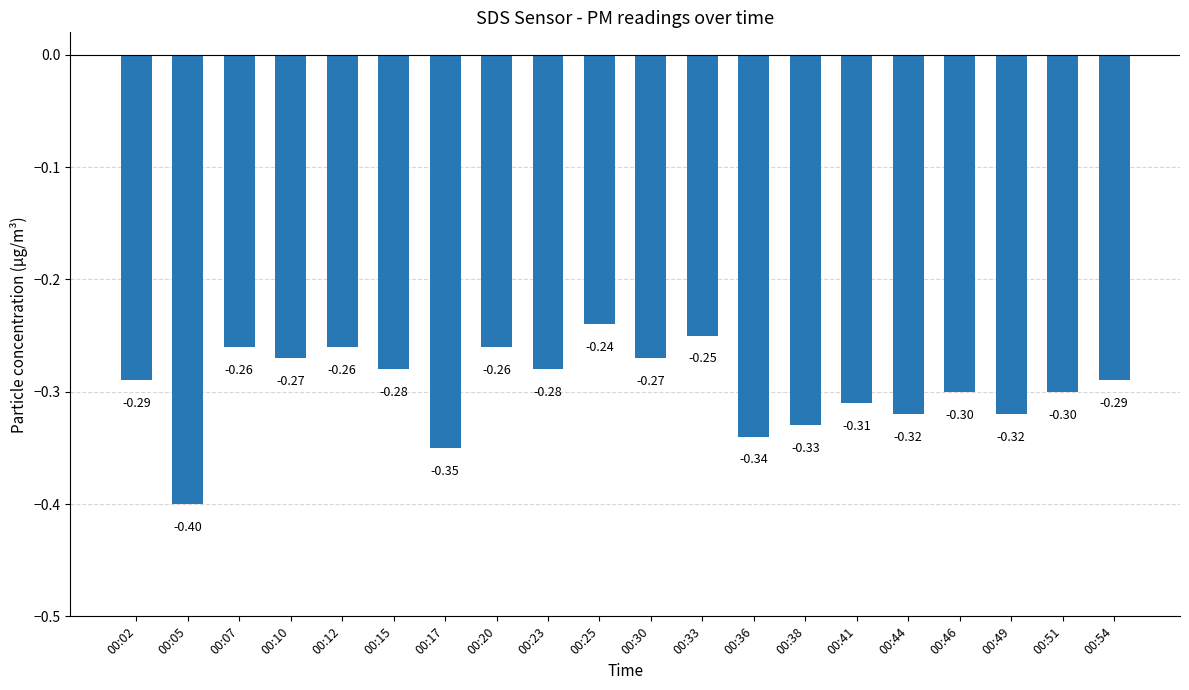

The chart shows a value of -0.1 at 00:12. True or false?

False